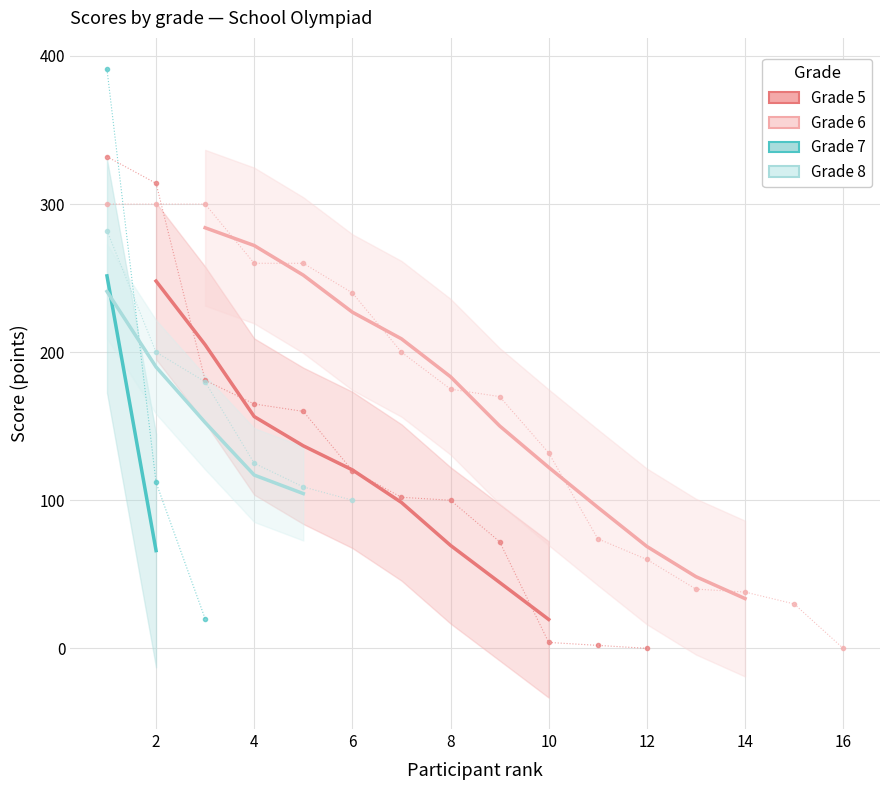

What is the difference between the maximum and minimum values in the Количество набранных баллов series?

332